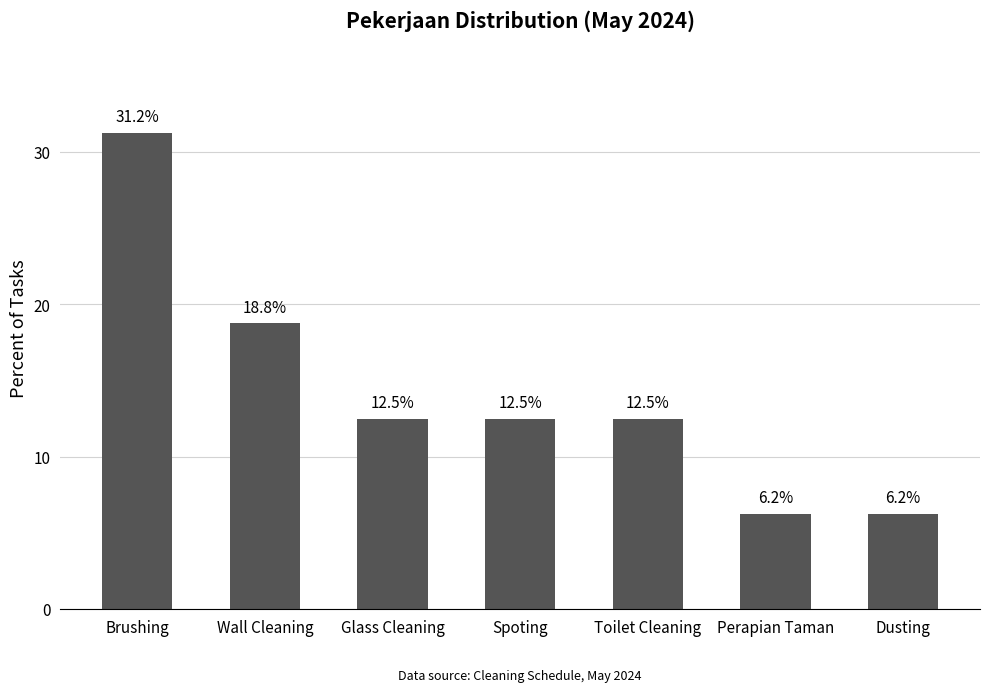

Which category has the highest value across all series?

Brushing